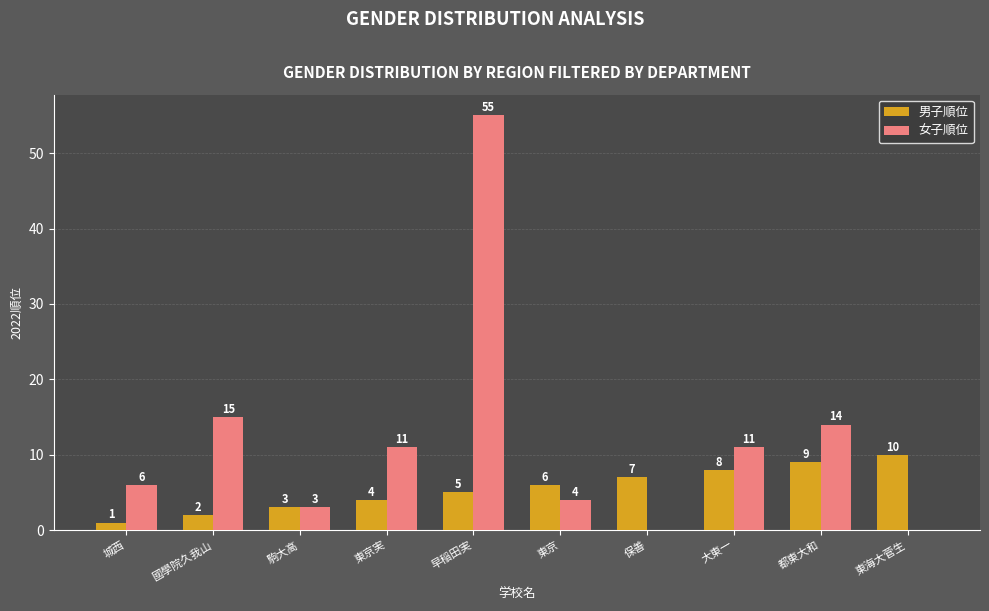

Reading left to right, what are all the values shown in this chart?

男子順位: 城西=1	國學院久我山=2	駒大高=3	東京実=4	早稲田実=5	東京=6	保善=7	大東一=8	都東大和=9	東海大菅生=10
女子順位: 城西=6	國學院久我山=15	駒大高=3	東京実=11	早稲田実=55	東京=4	保善=0	大東一=11	都東大和=14	東海大菅生=0